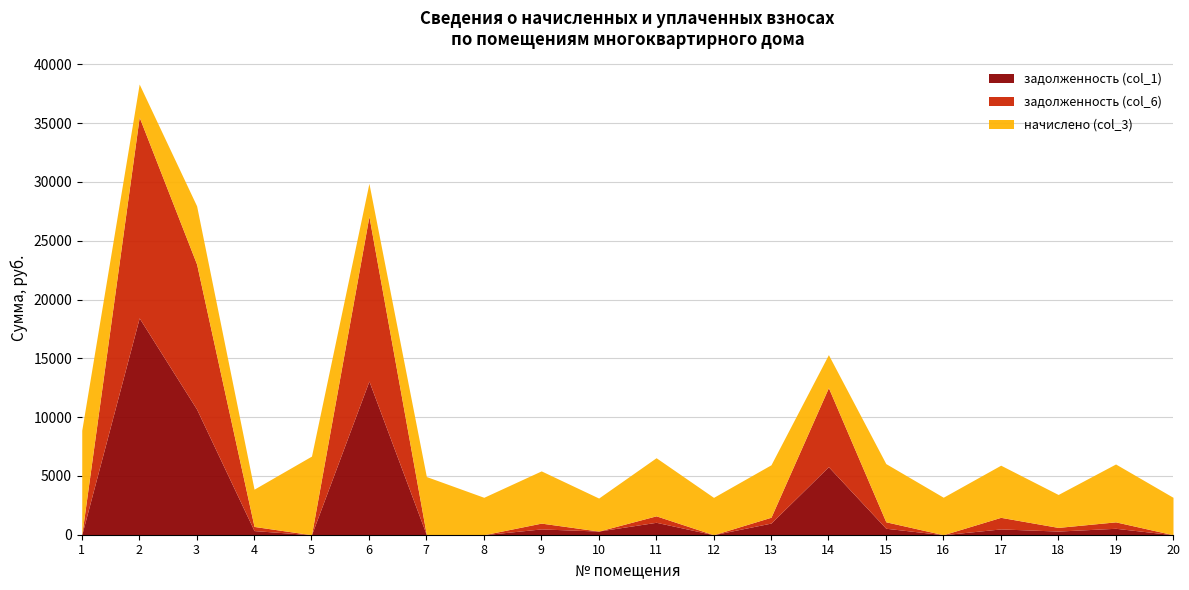

Between which two adjacent categories do начислено (col_3) and задолженность (col_6) first intersect?

1 and 2